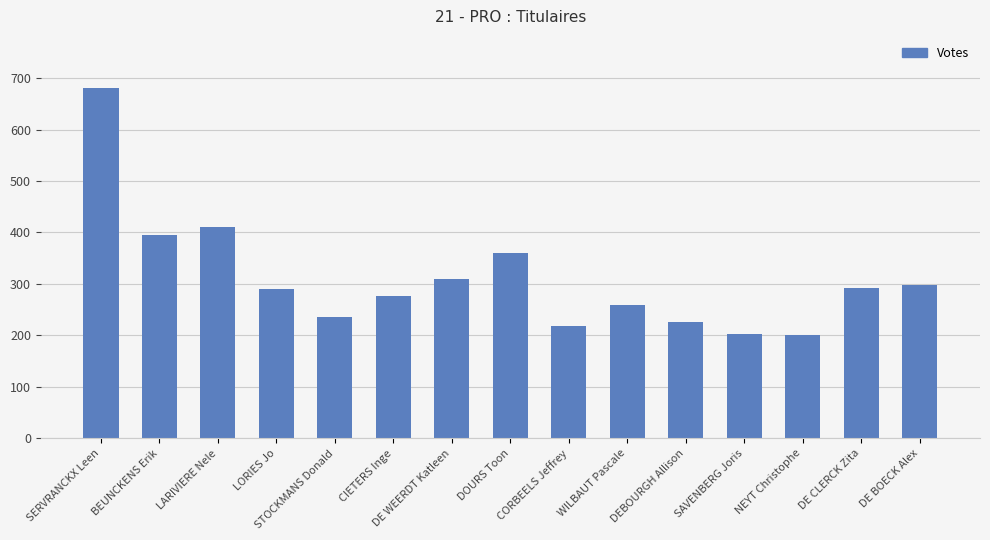

At which label is the value closest to 440?

LARIVIERE Nele